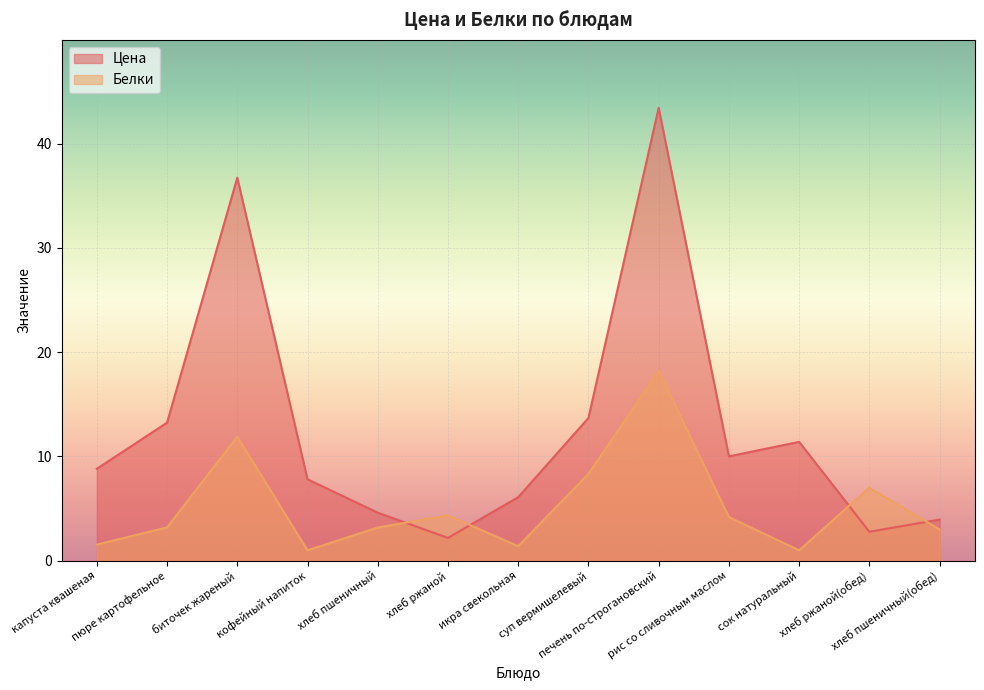

What is the difference between the second highest and second lowest values in the Белки series?

10.9